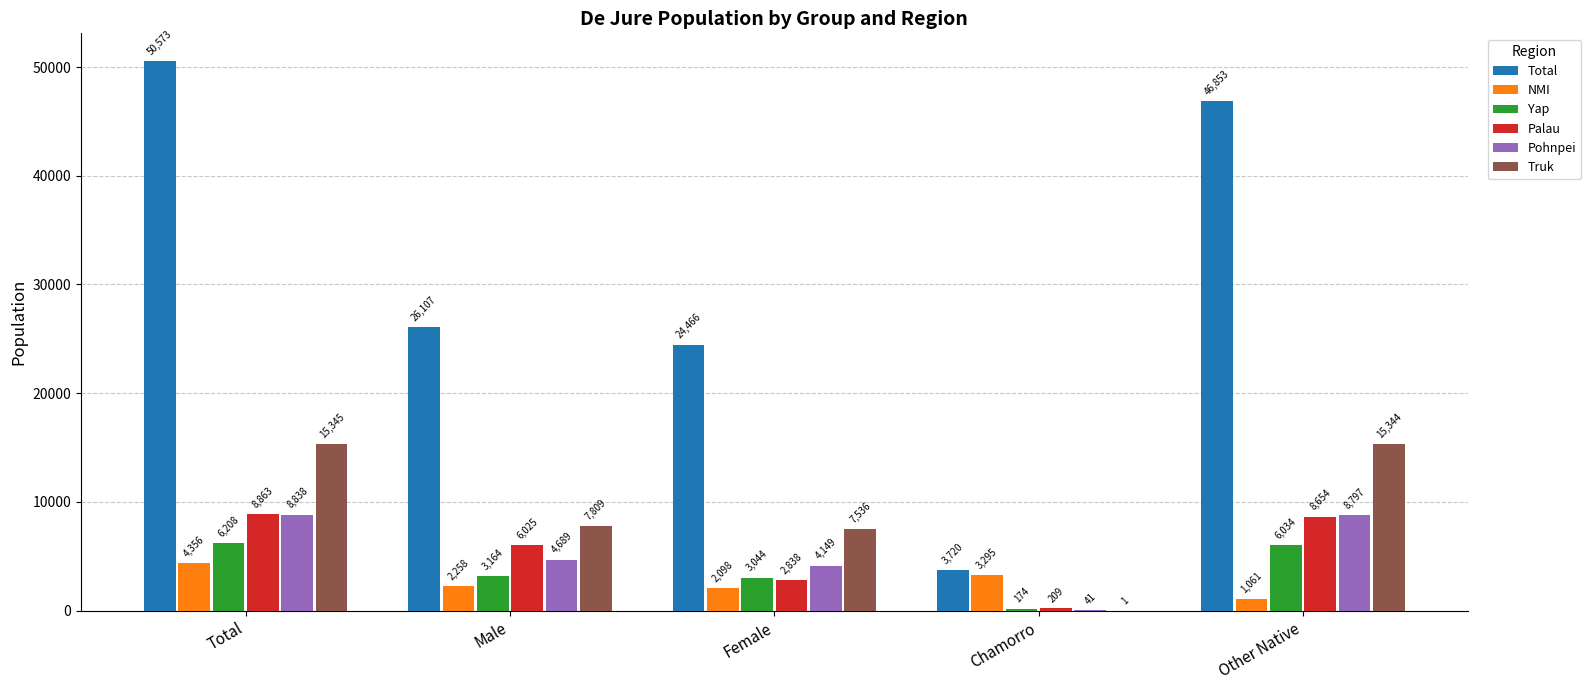

Which category has the highest value across all series?

Total